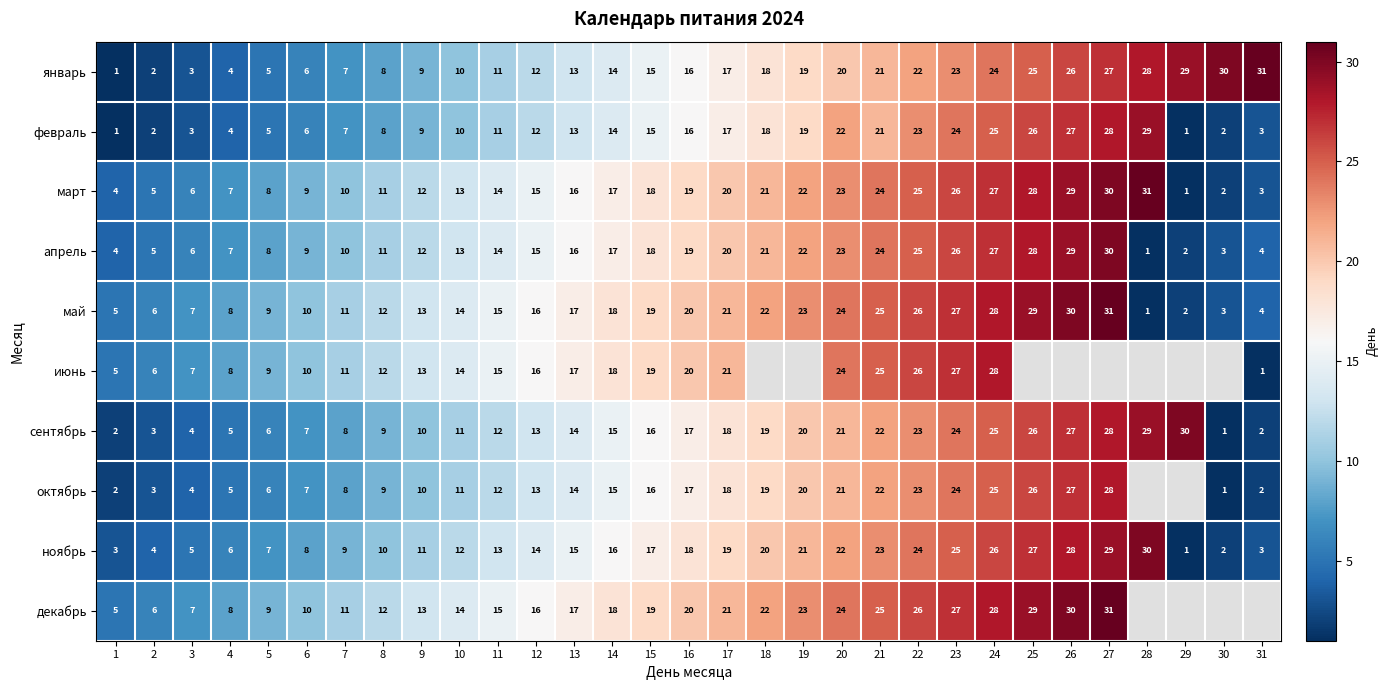

Which series has the widest spread of values?

январь